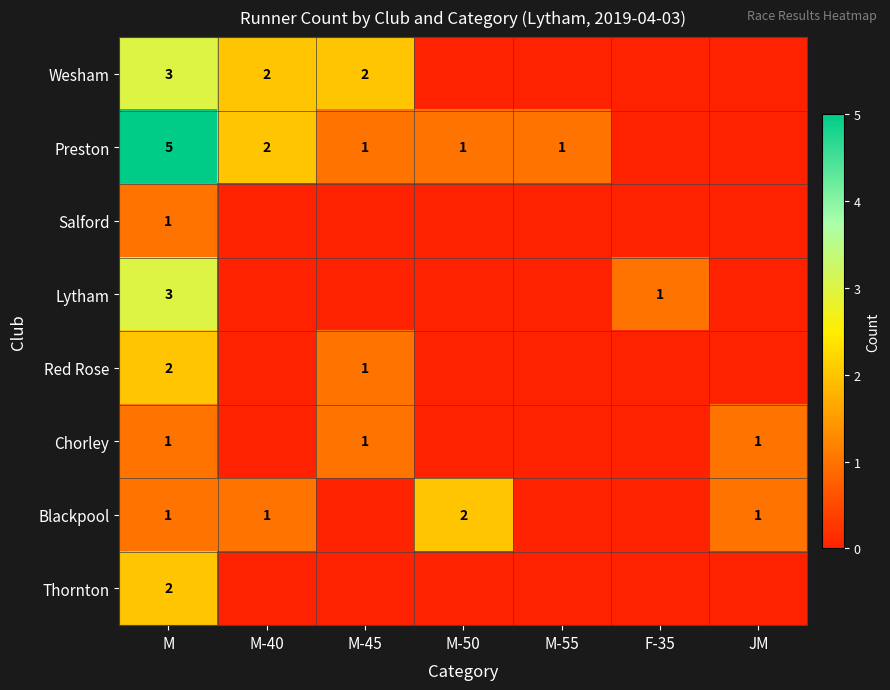

The Blackpool series shows 2 at M. True or false?

False